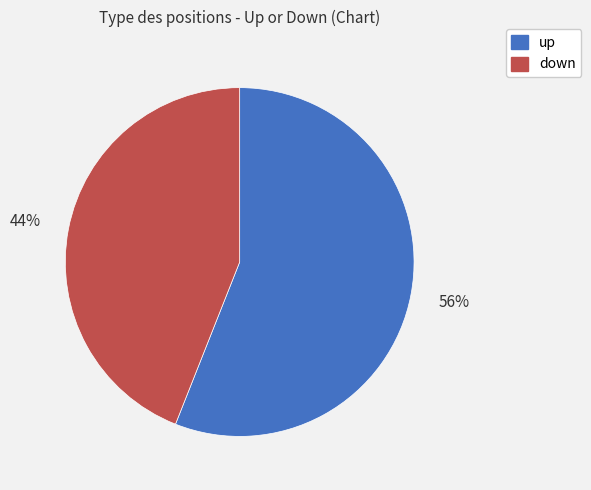

True or false: up accounts for 56% of the total.

True